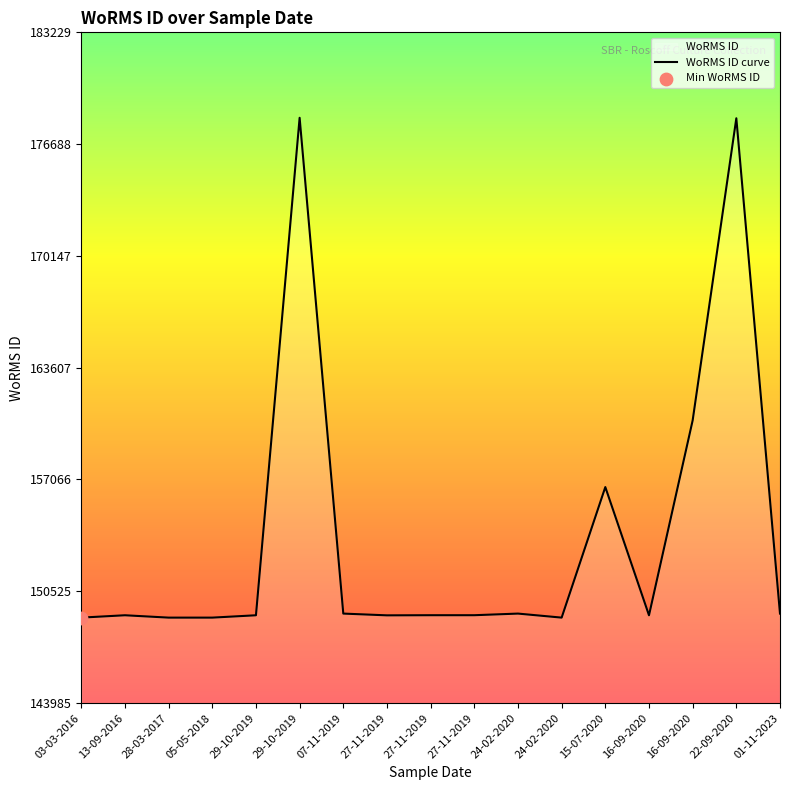

Which has a higher value, 28-03-2017 or 24-02-2020?

28-03-2017